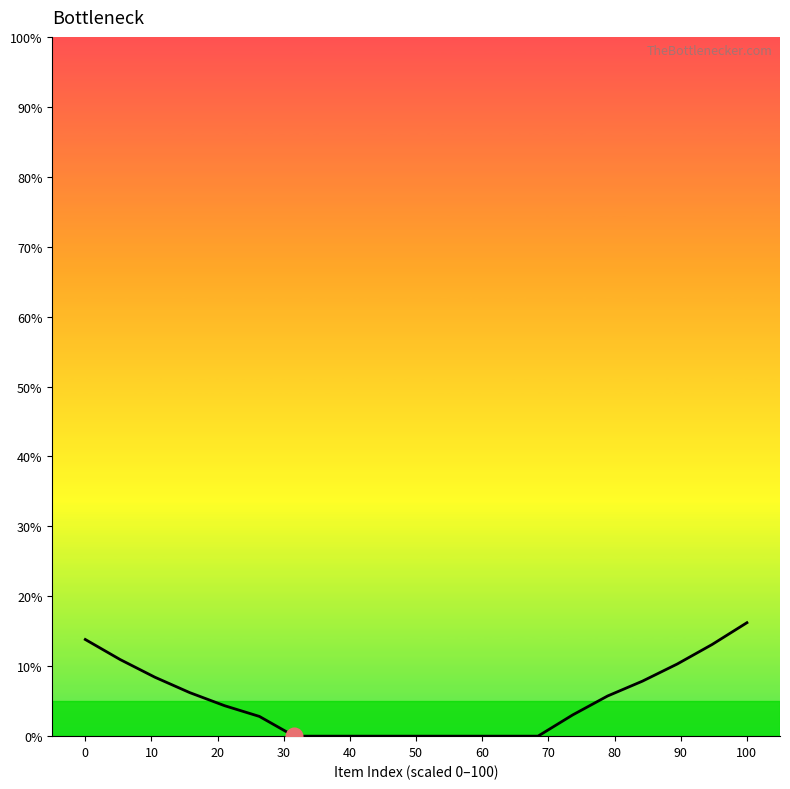

What is the difference between the maximum and minimum values?

16.2